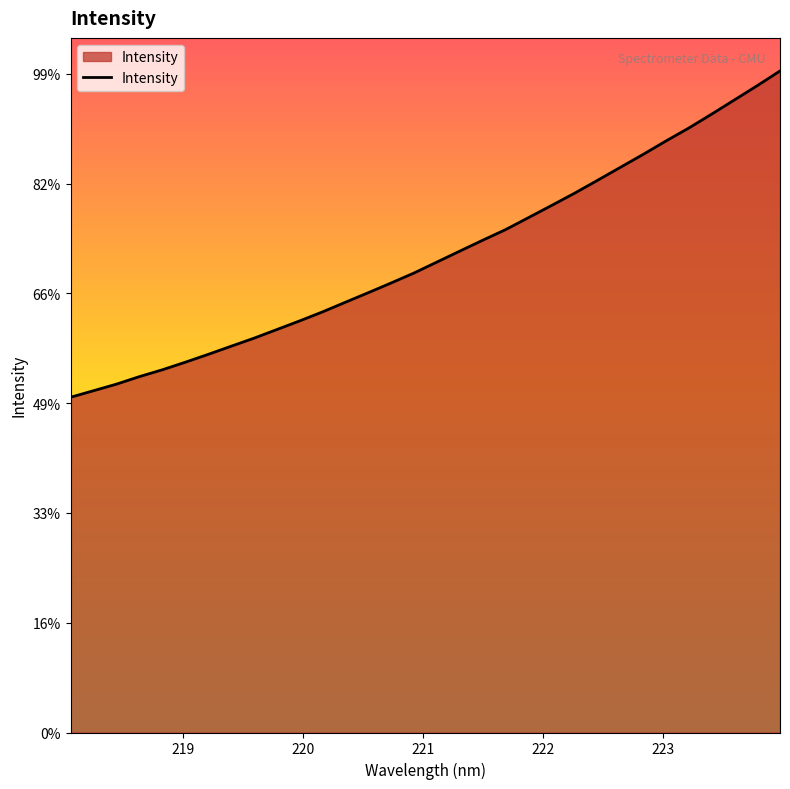

Reading left to right, extract all data points from this chart.

1527.2	1556.9	1586.8	1621.0	1652.0	1686.4	1722.2	1759.2	1795.9	1835.3	1874.9	1915.9	1959.9	2003.5	2047.9	2093.3	2143.1	2192.9	2242.5	2290.8	2345.4	2400.3	2455.8	2514.2	2573.5	2632.6	2693.8	2752.9	2816.2	2881.2	2946.3	3013.6